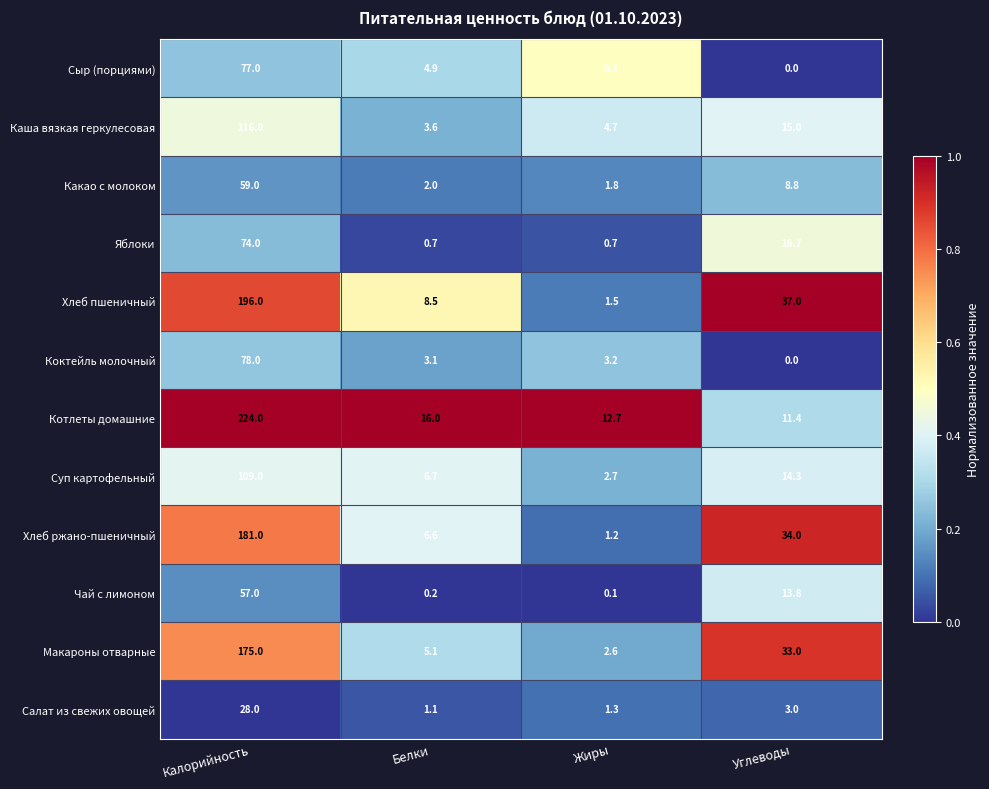

Which category has the lowest value in the Коктейль молочный series?

Углеводы